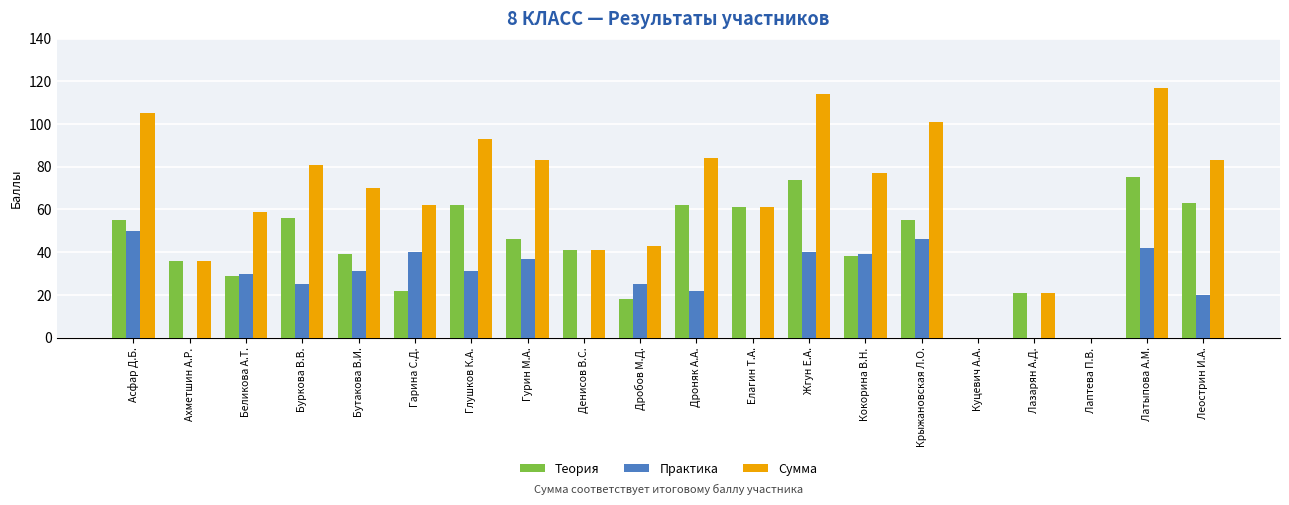

At which category does the chart reach its peak across all series?

Латыпова А.М.